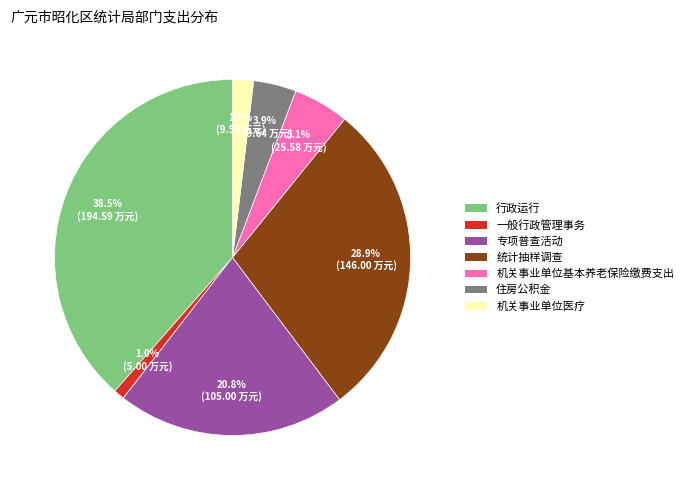

Which slice is the smallest?

一般行政管理事务